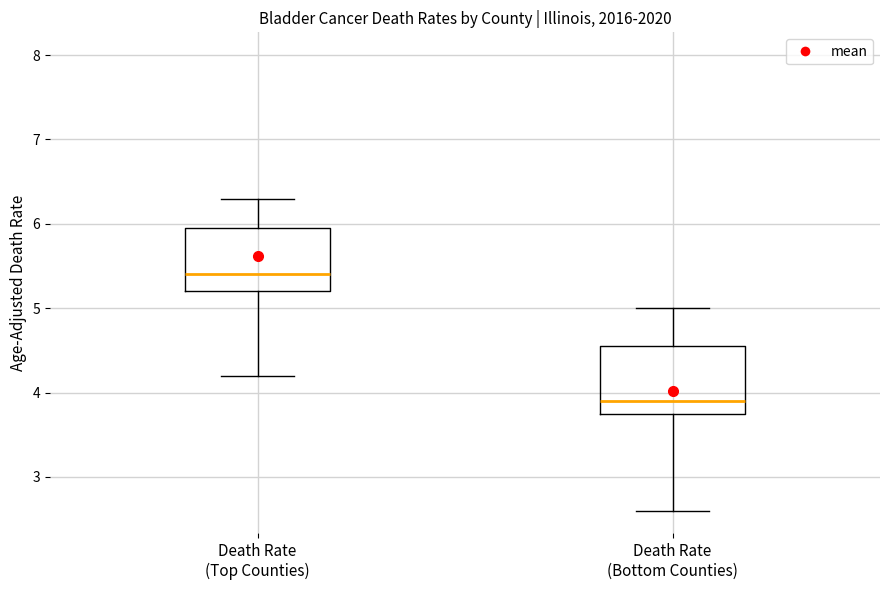

Where is the lower edge of the box for Death Rate (Bottom Counties) on the y-axis? The values are not printed on the chart, so give them approximately, as read against the axis.

3.8